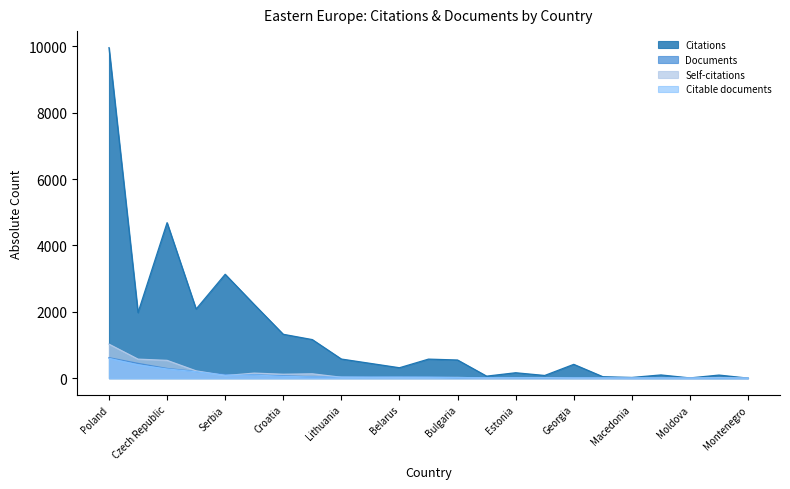

Where is Citations nearest to the value 4981?

Czech Republic